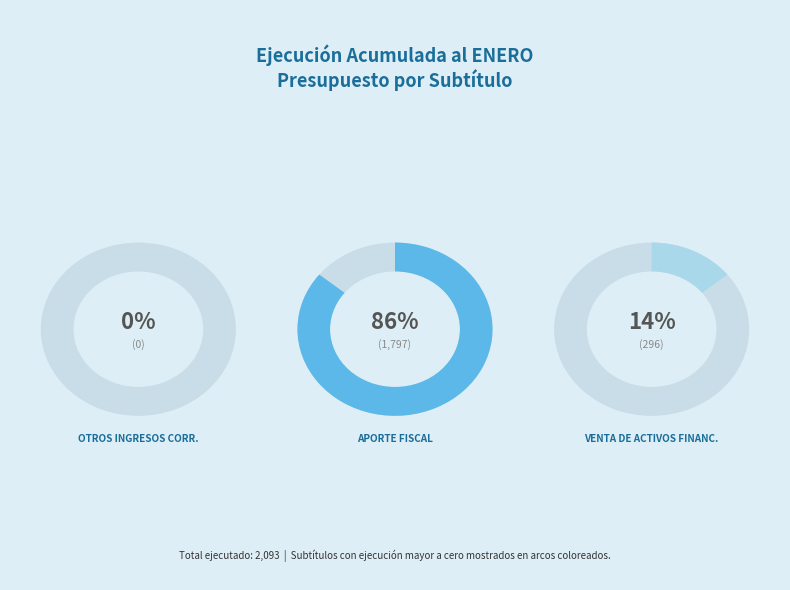

To the nearest percent, what is the combined percentage of APORTE FISCAL and VENTA DE ACTIVOS FINANCIEROS?

100%